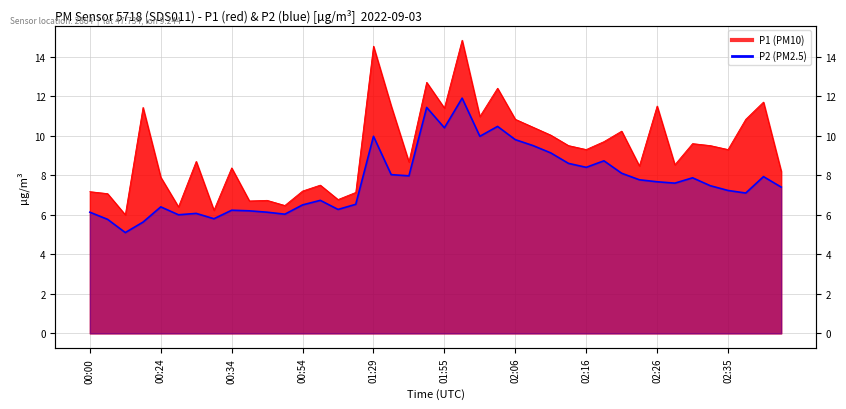

The value at 37 is 7.1. True or false?

True